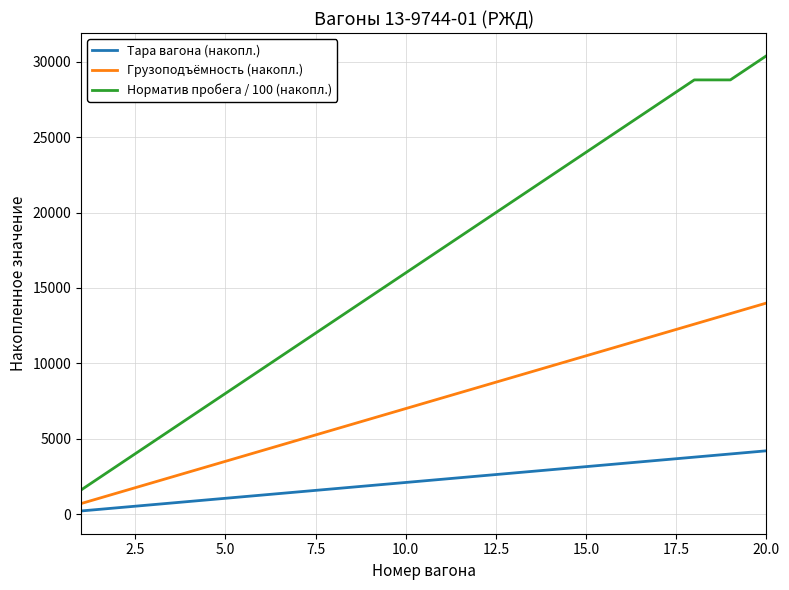

What is the maximum value shown in the chart?

30400